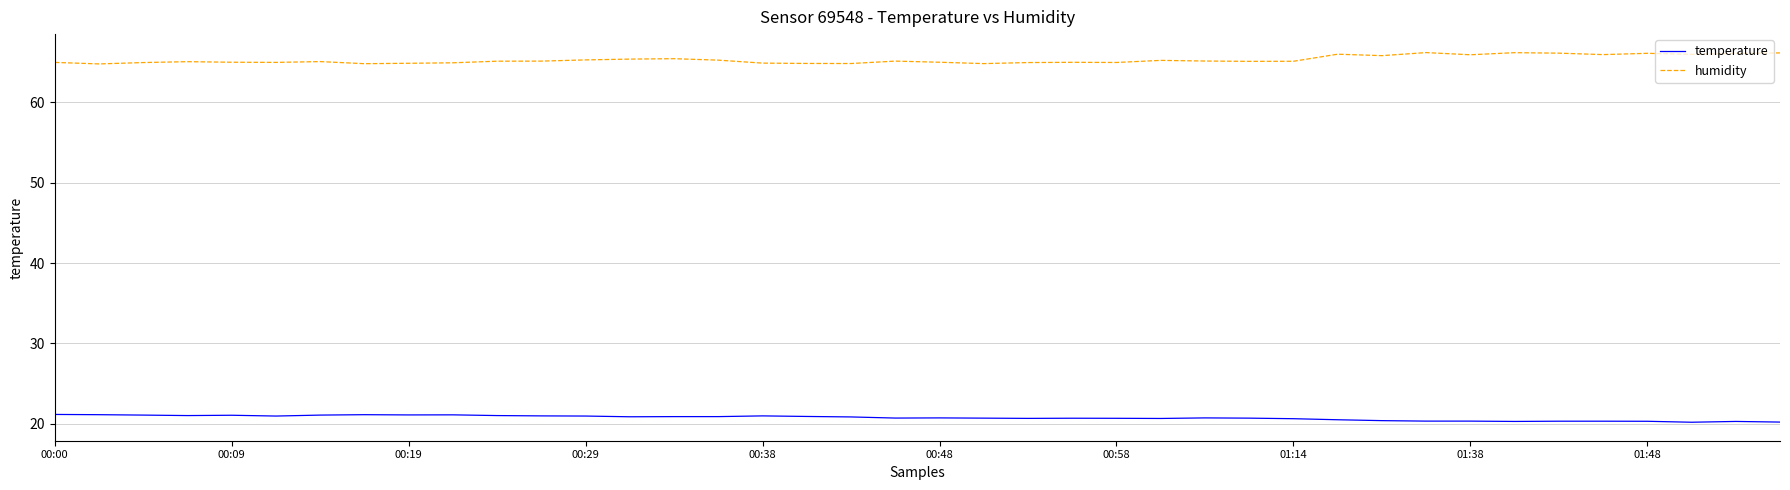

Rank the series by their maximum value, from highest to lowest.

humidity, temperature